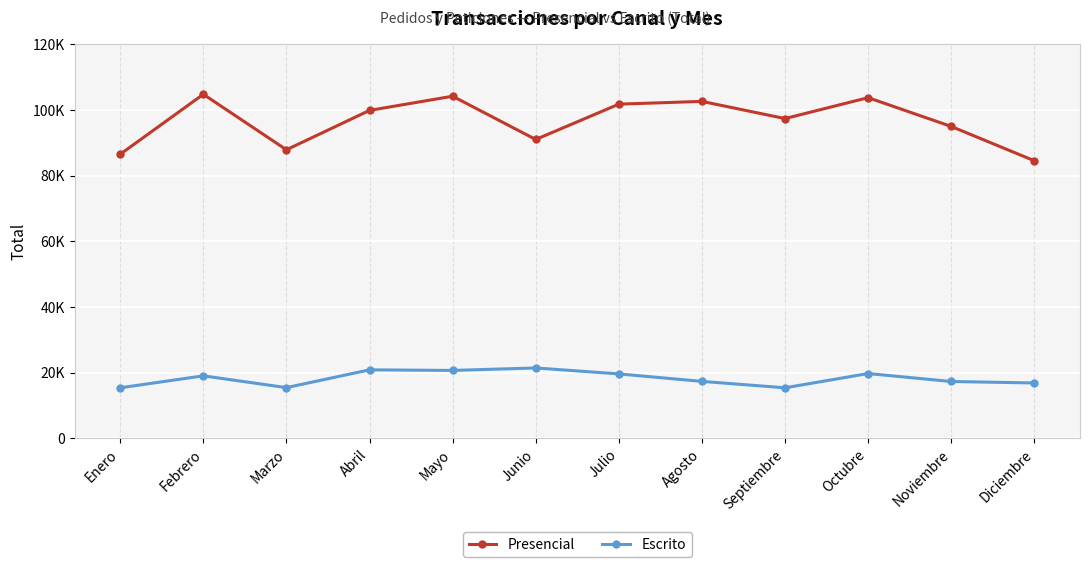

True or false: Escrito has more than 0 interior local peaks.

True